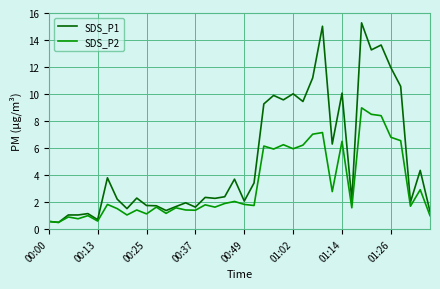

List the series in order of their peak value, lowest first.

SDS_P2, SDS_P1